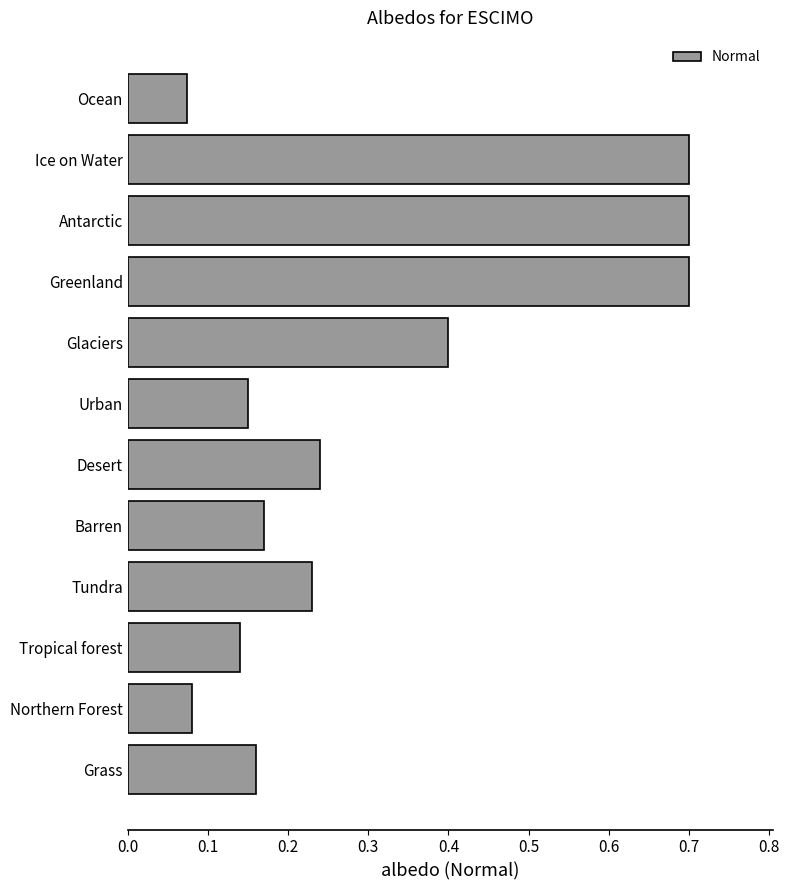

The chart shows a value of 0.1 at Barren. True or false?

False